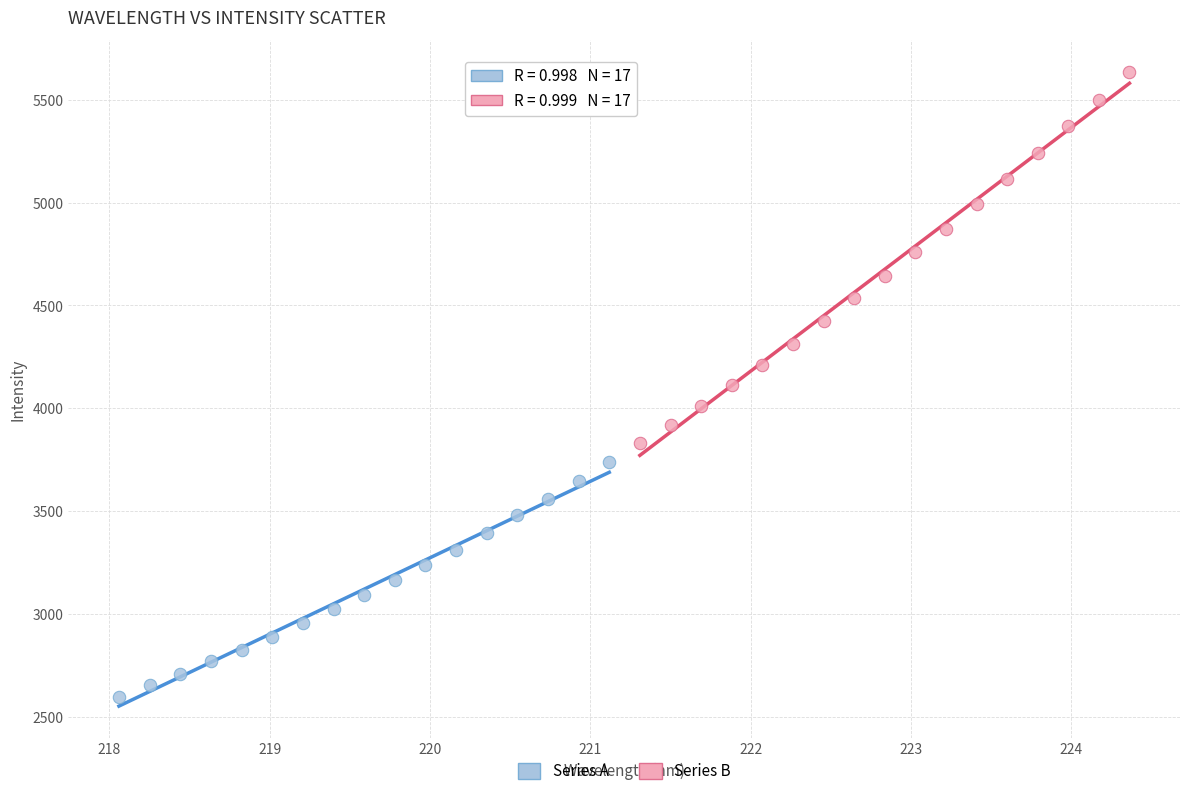

Which series reaches the maximum Y coordinate?

Series B